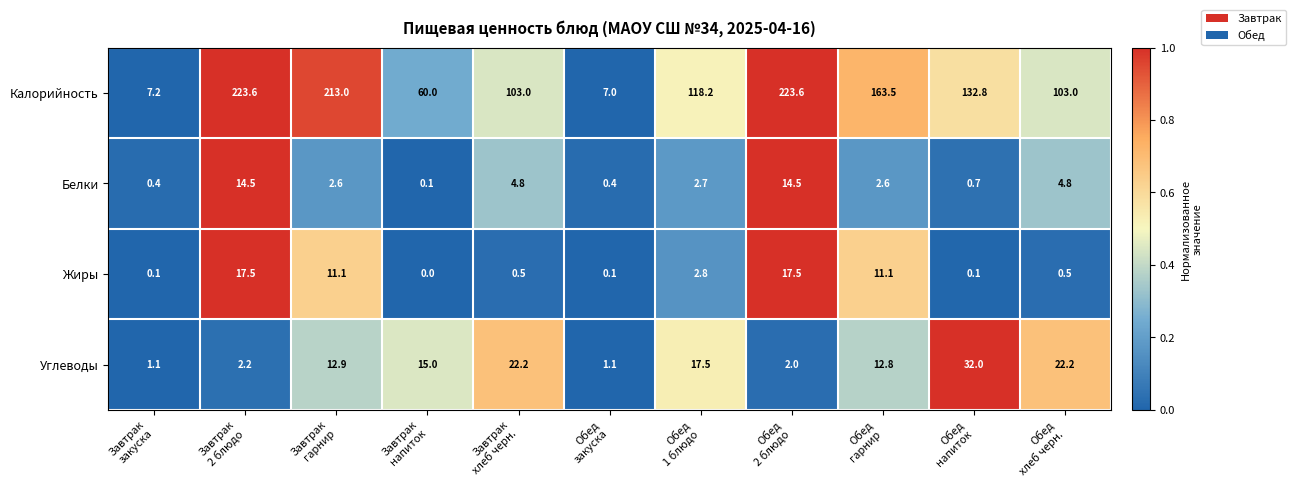

At Завтрак
напиток, list the series in order from largest to smallest.

Калорийность, Углеводы, Белки, Жиры